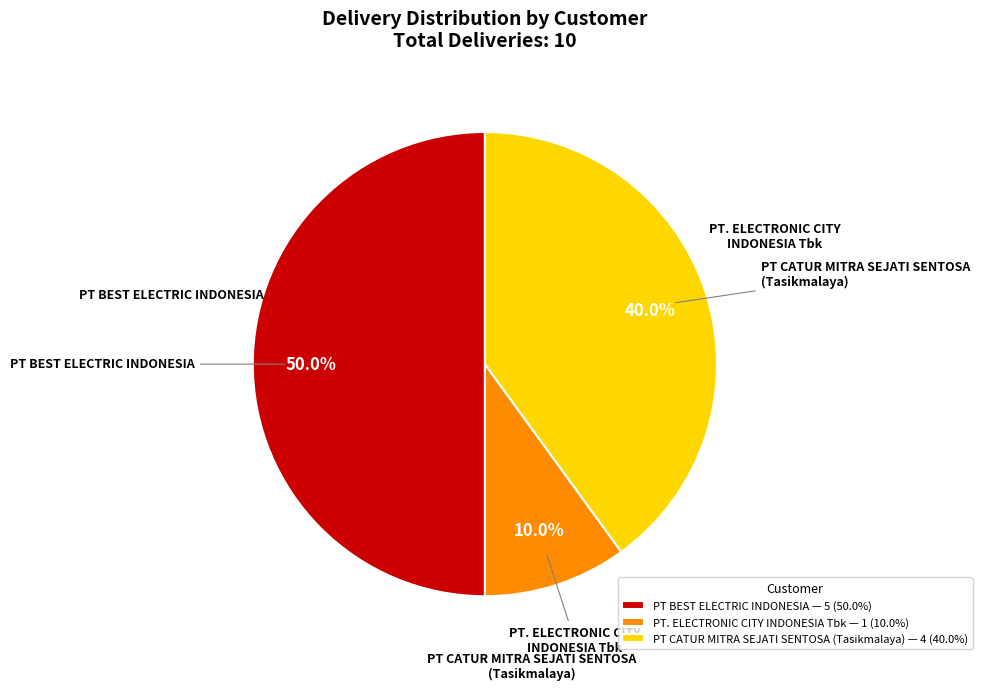

Which category has the smallest portion of the pie?

PT. ELECTRONIC CITY INDONESIA Tbk — 1 (10.0%)